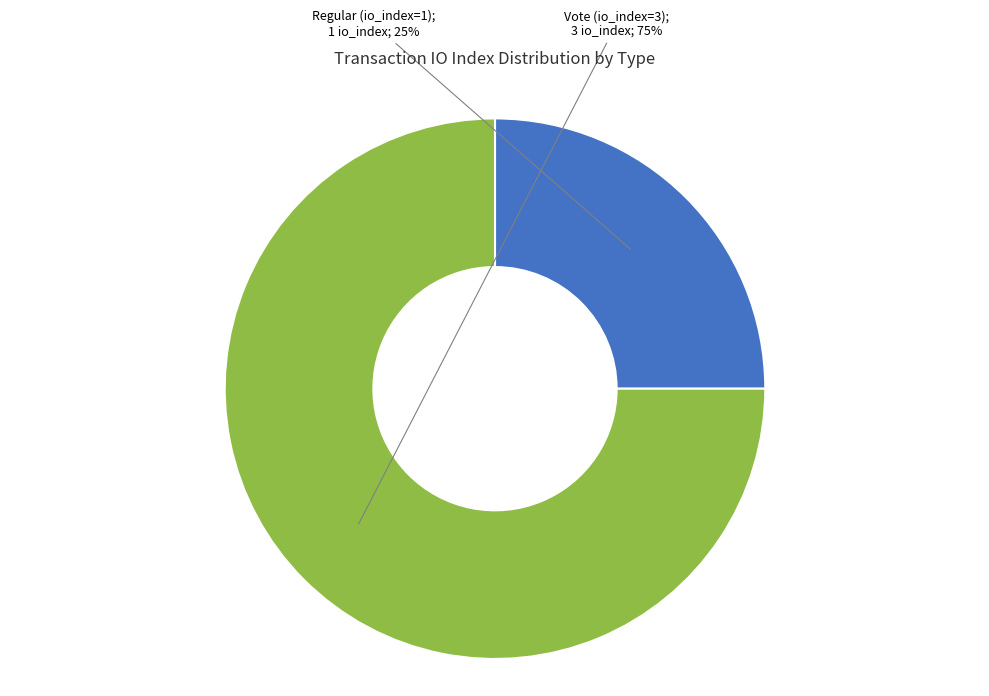

How many slices are in this pie chart?

2